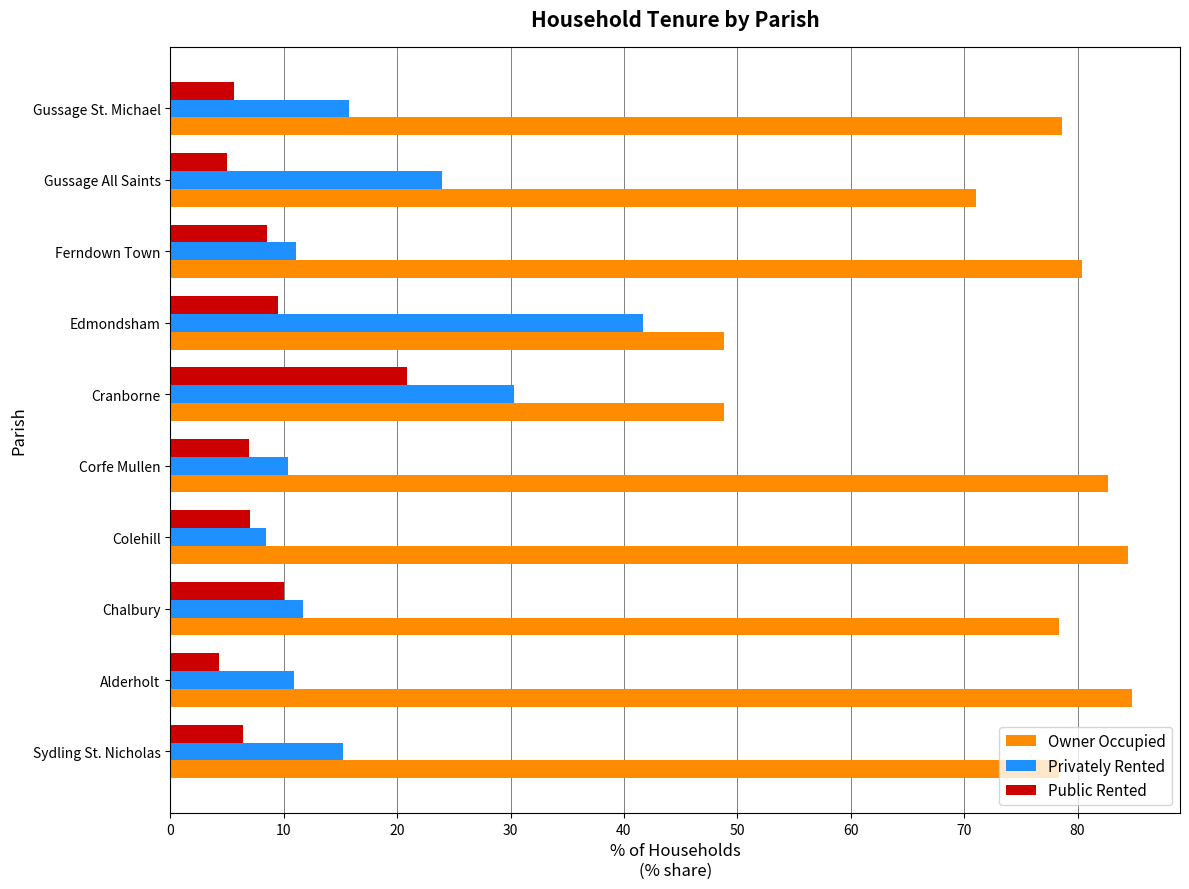

True or false: Owner Occupied has a value of 26.7 at Corfe Mullen.

False